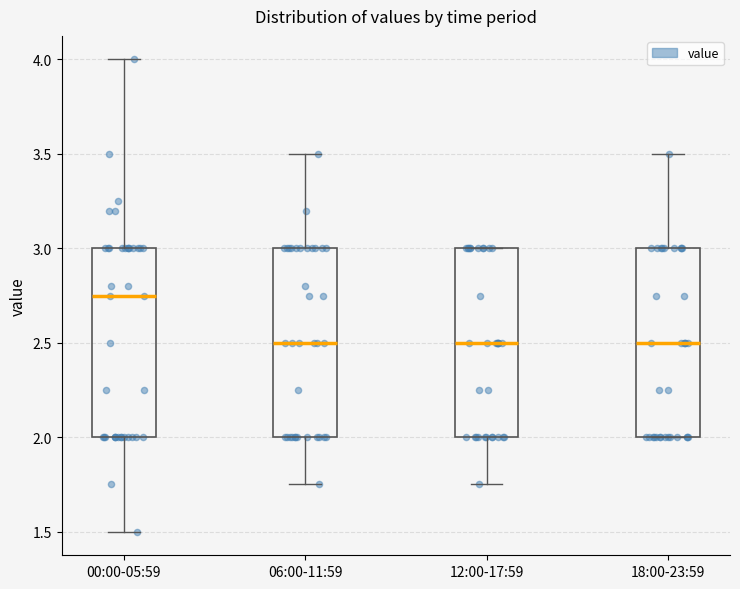

Where does the lower whisker of the box for 06:00-11:59 end on the y-axis? The values are not printed on the chart, so give them approximately, as read against the axis.

1.75